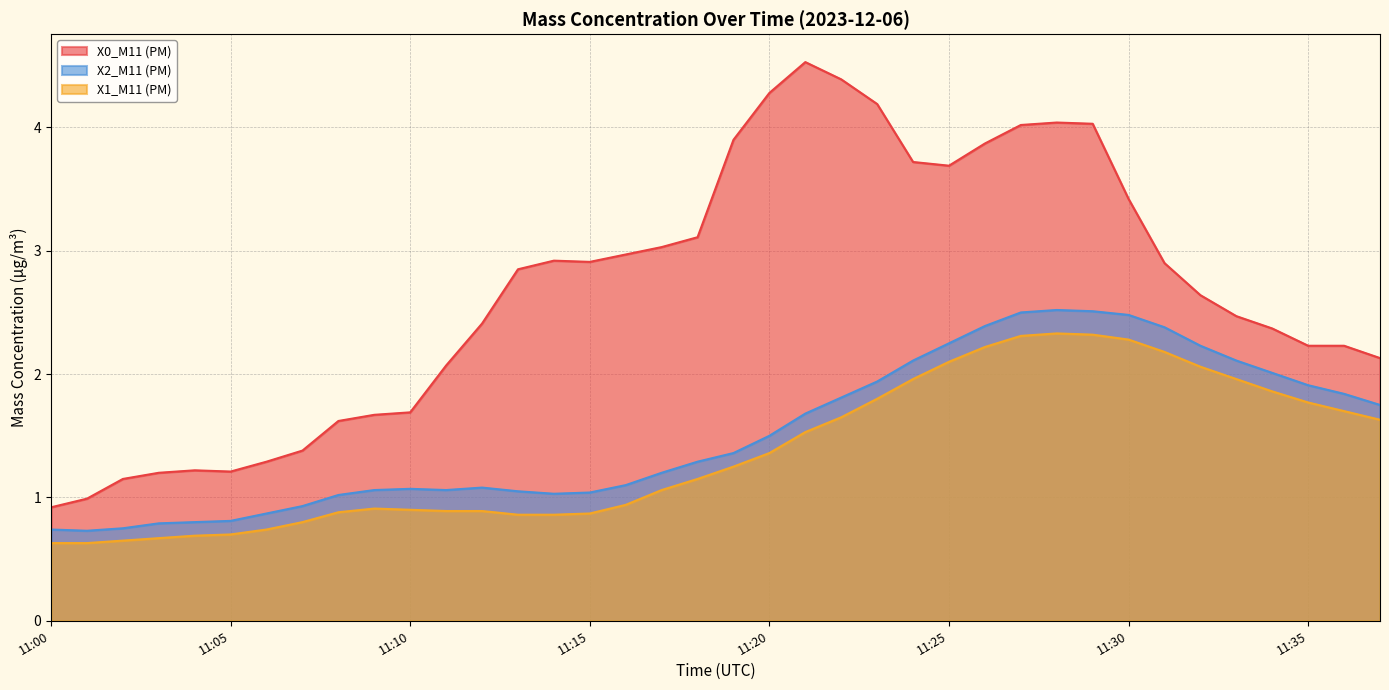

The value of X2_M11 (PM) at 11:26 is 2.4. True or false?

True